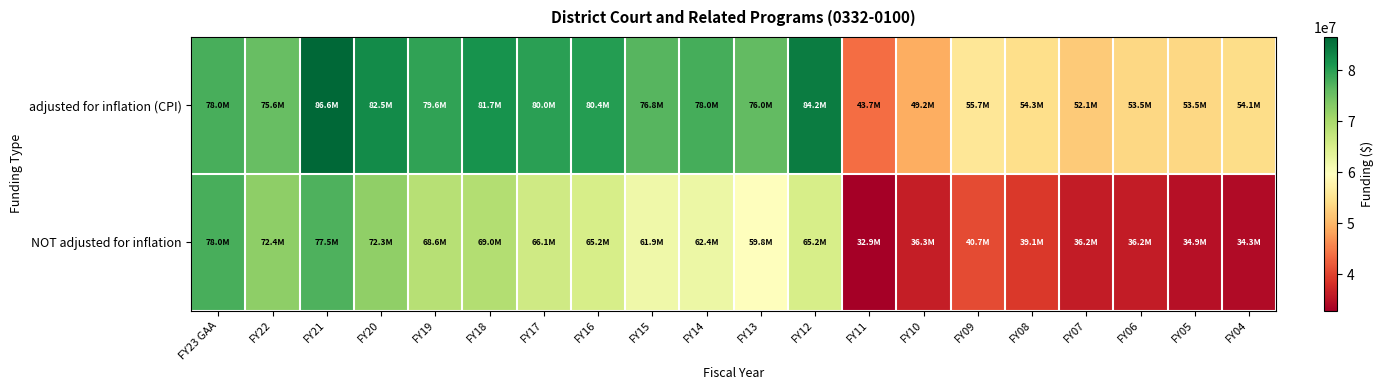

What is the total value across all series at FY18?

150762780